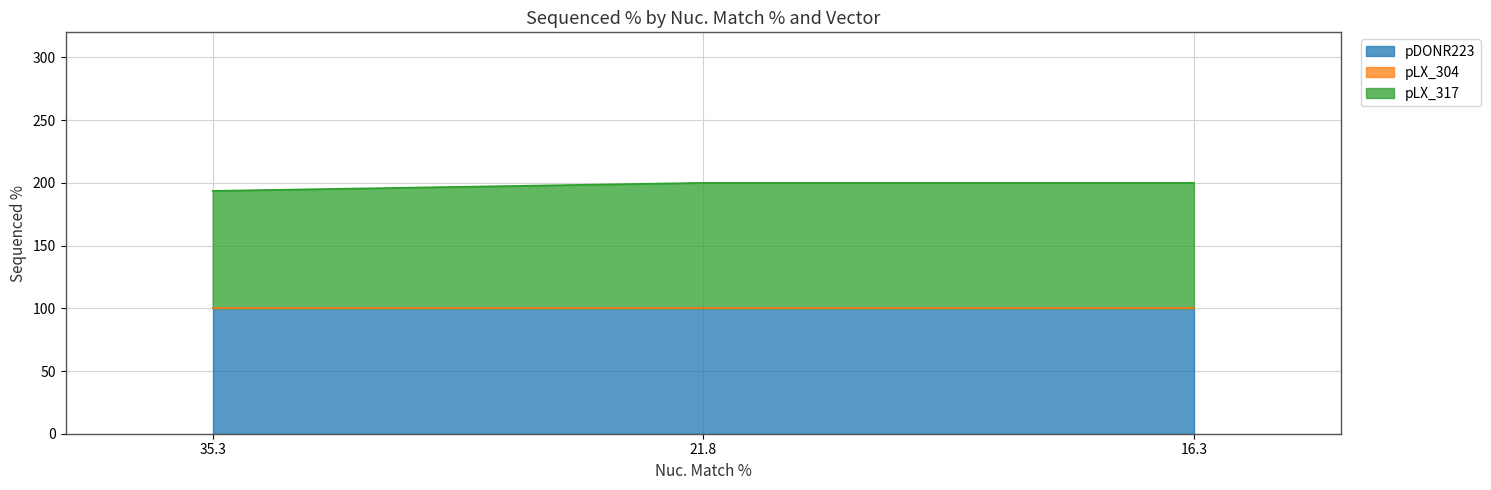

Which series has the largest range (max minus min)?

pLX_317